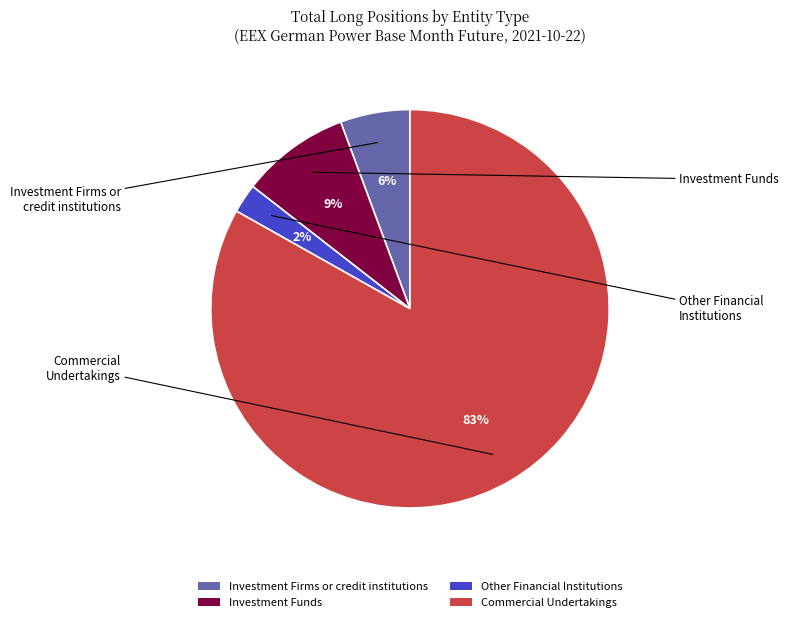

To the nearest percent, what percentage of the pie is Investment Firms or credit institutions?

6%